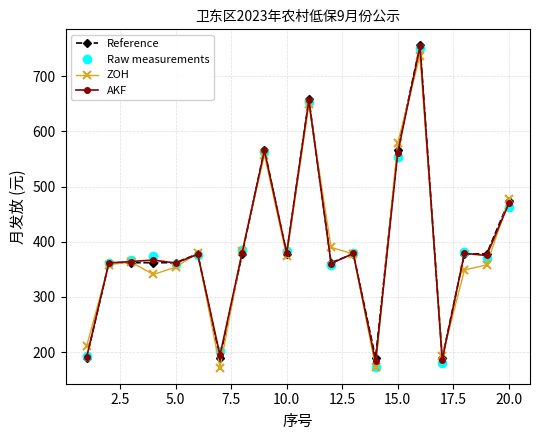

How many lines are shown in the chart?

4